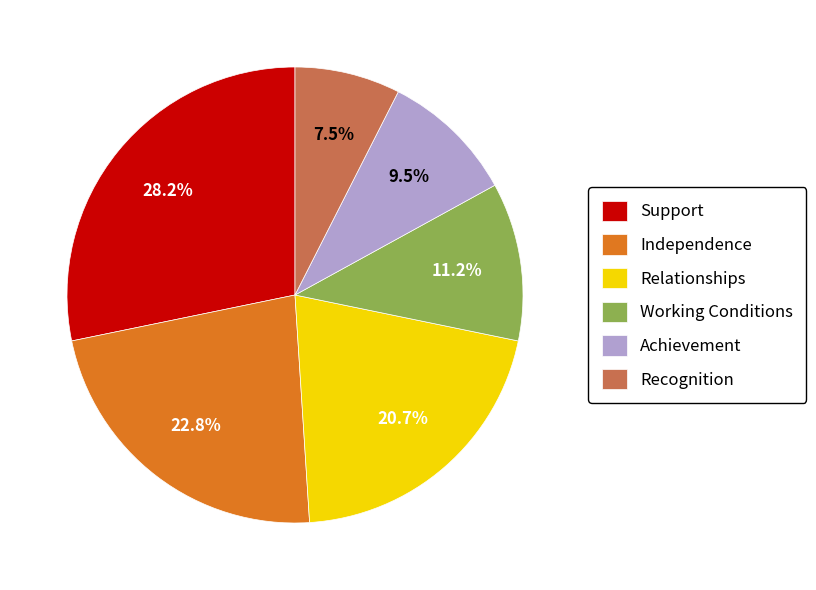

Does Achievement represent more than half of the total?

No